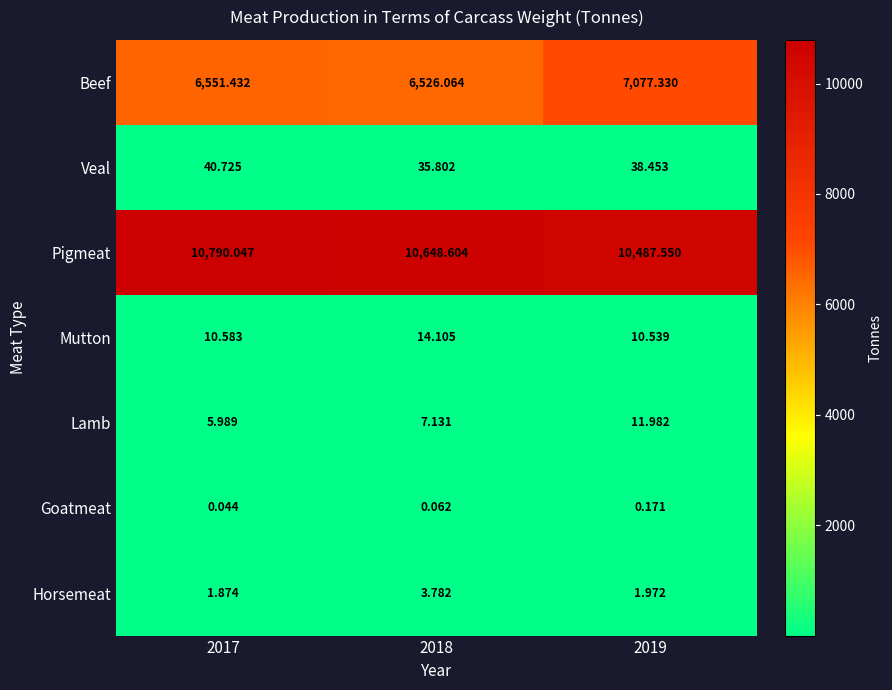

What is the spread (max minus min) of values at 2017?

10790.0